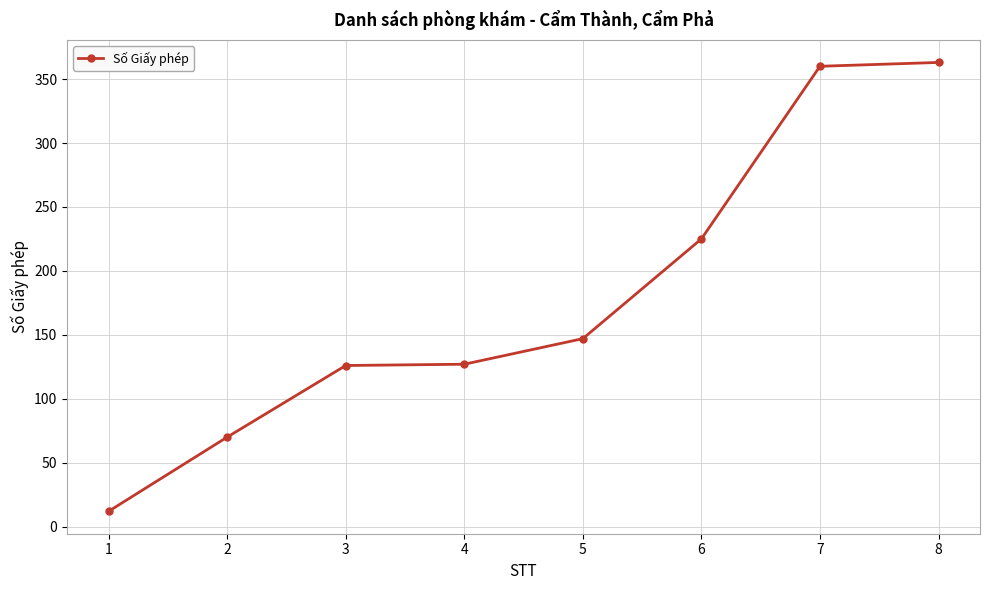

What is the average value?

179